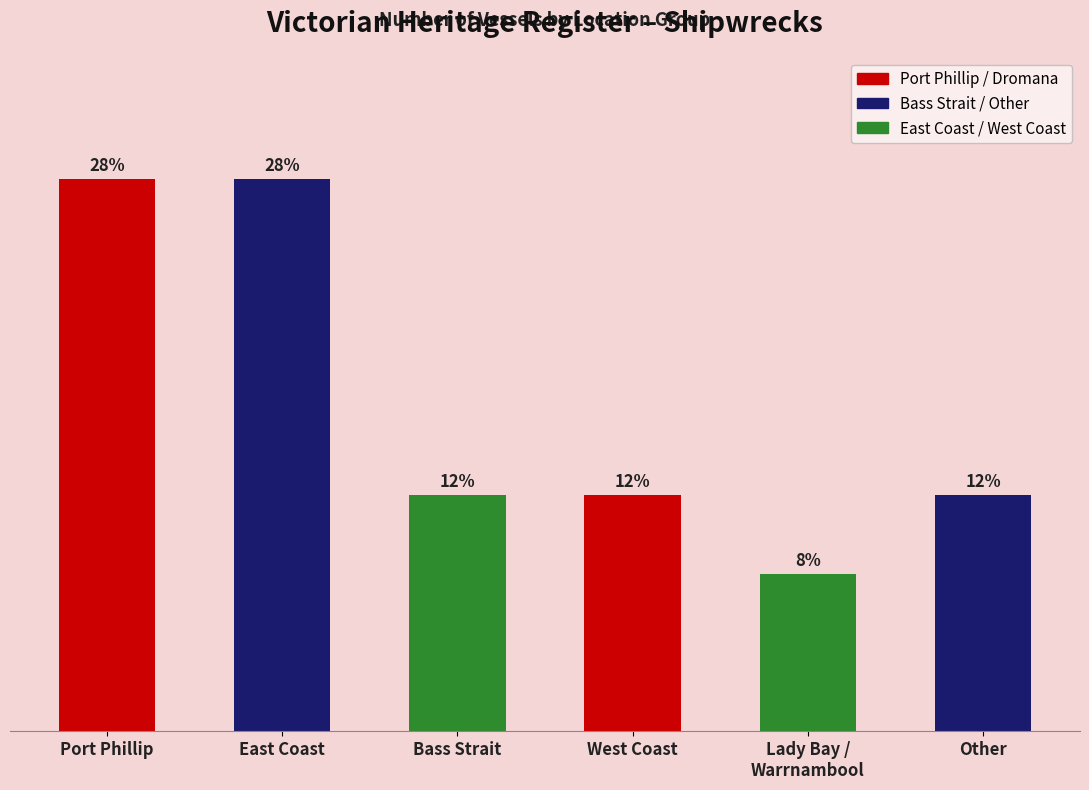

What is the difference between the maximum and second lowest values?

4